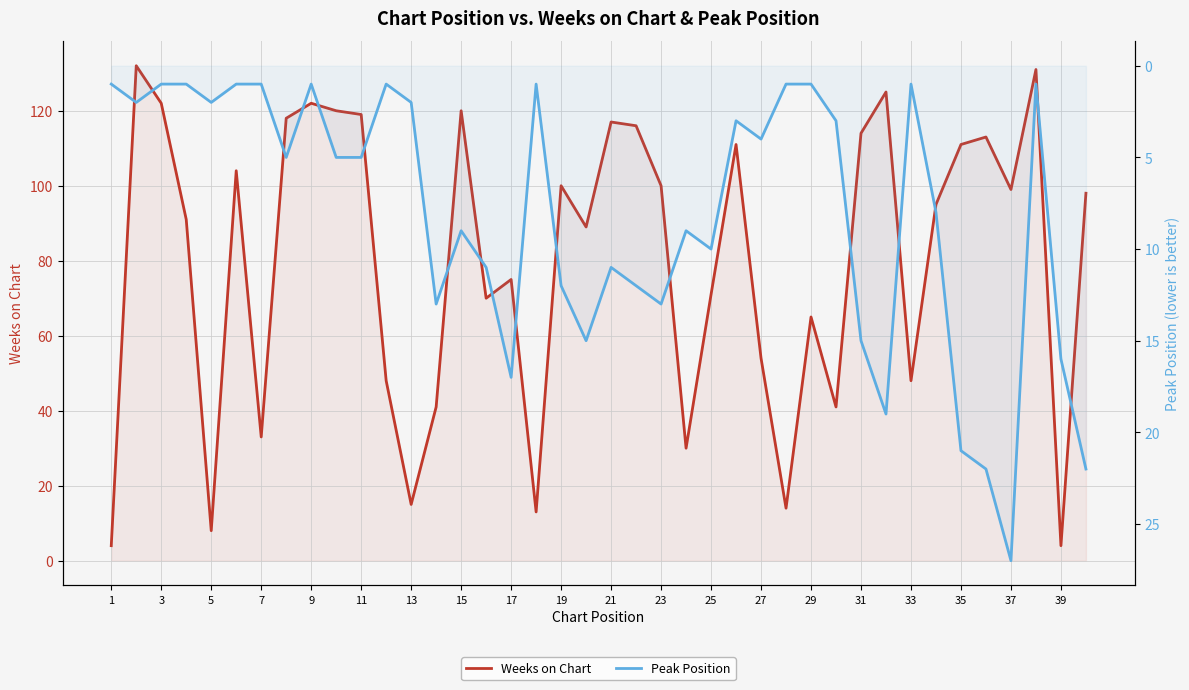

How many categories are shown in the chart?

40